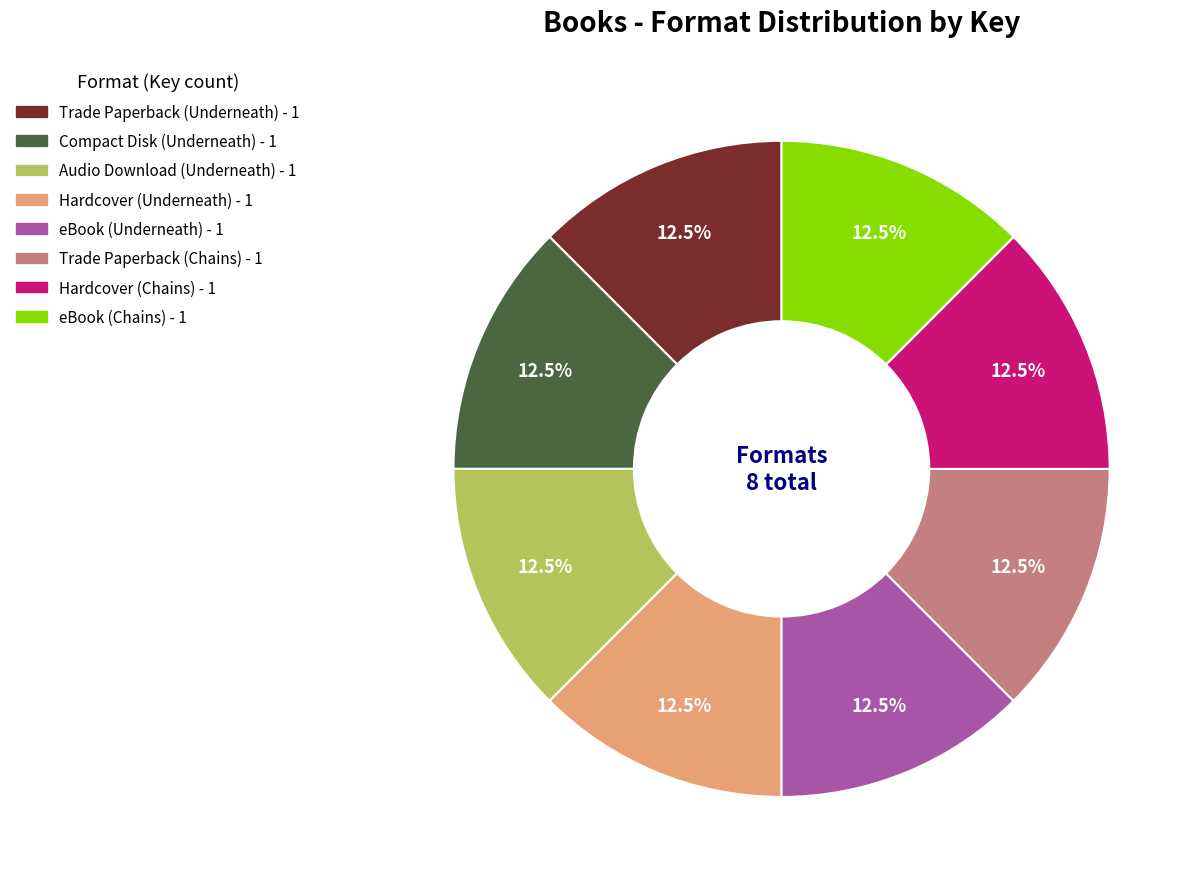

To the nearest percent, what is the average slice percentage?

12%